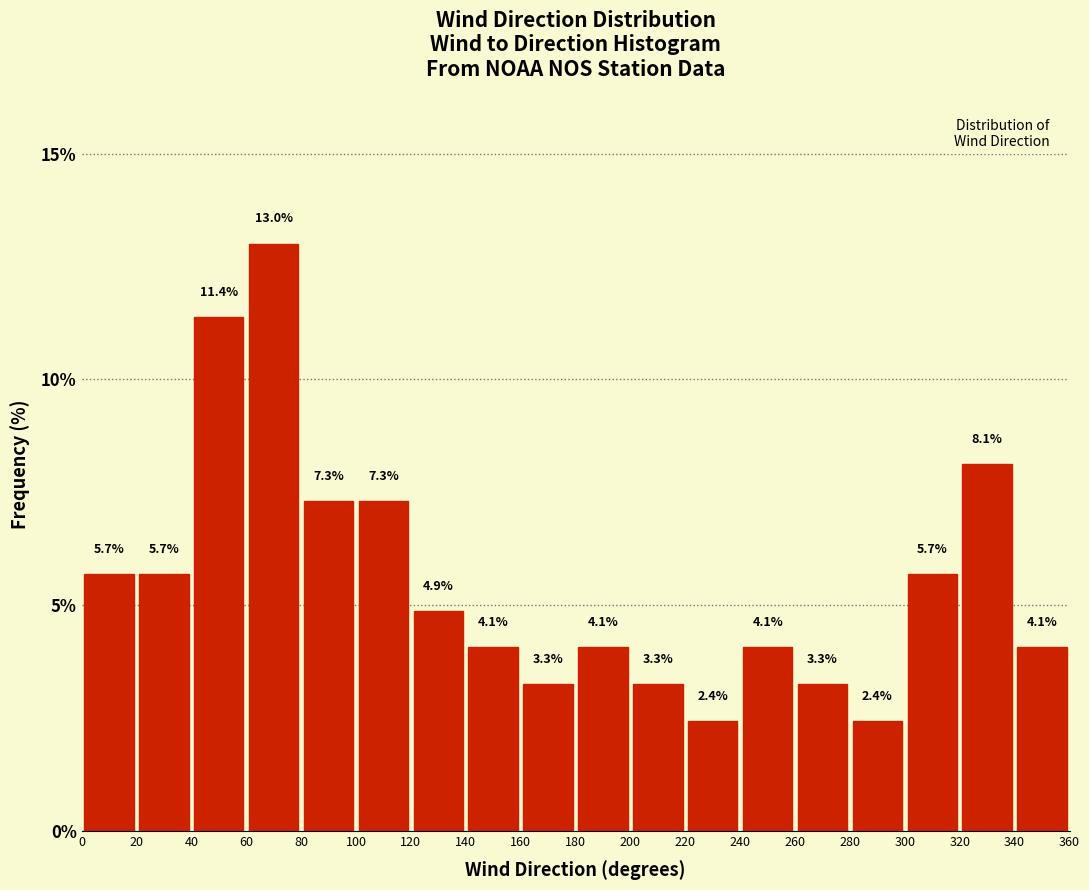

Which range on the x-axis has the tallest bar?

60 to 80